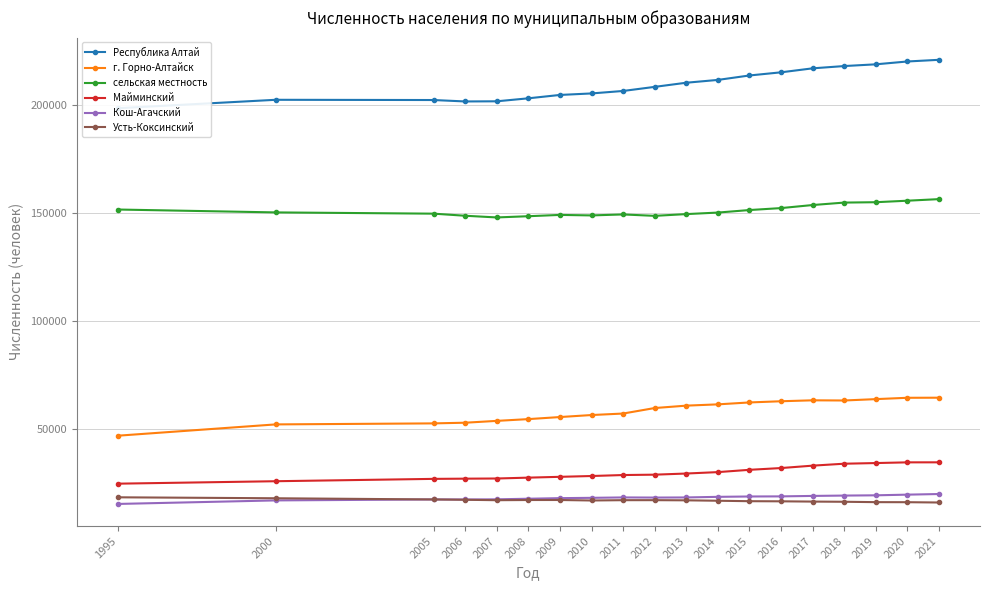

What is the difference between the highest and lowest values at 2016?

198631